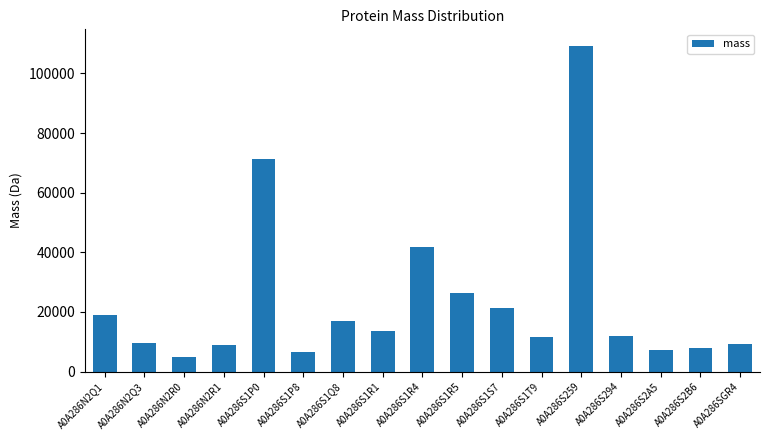

What is the change in value from A0A286N2Q3 to A0A286S1Q8?

+7499.3